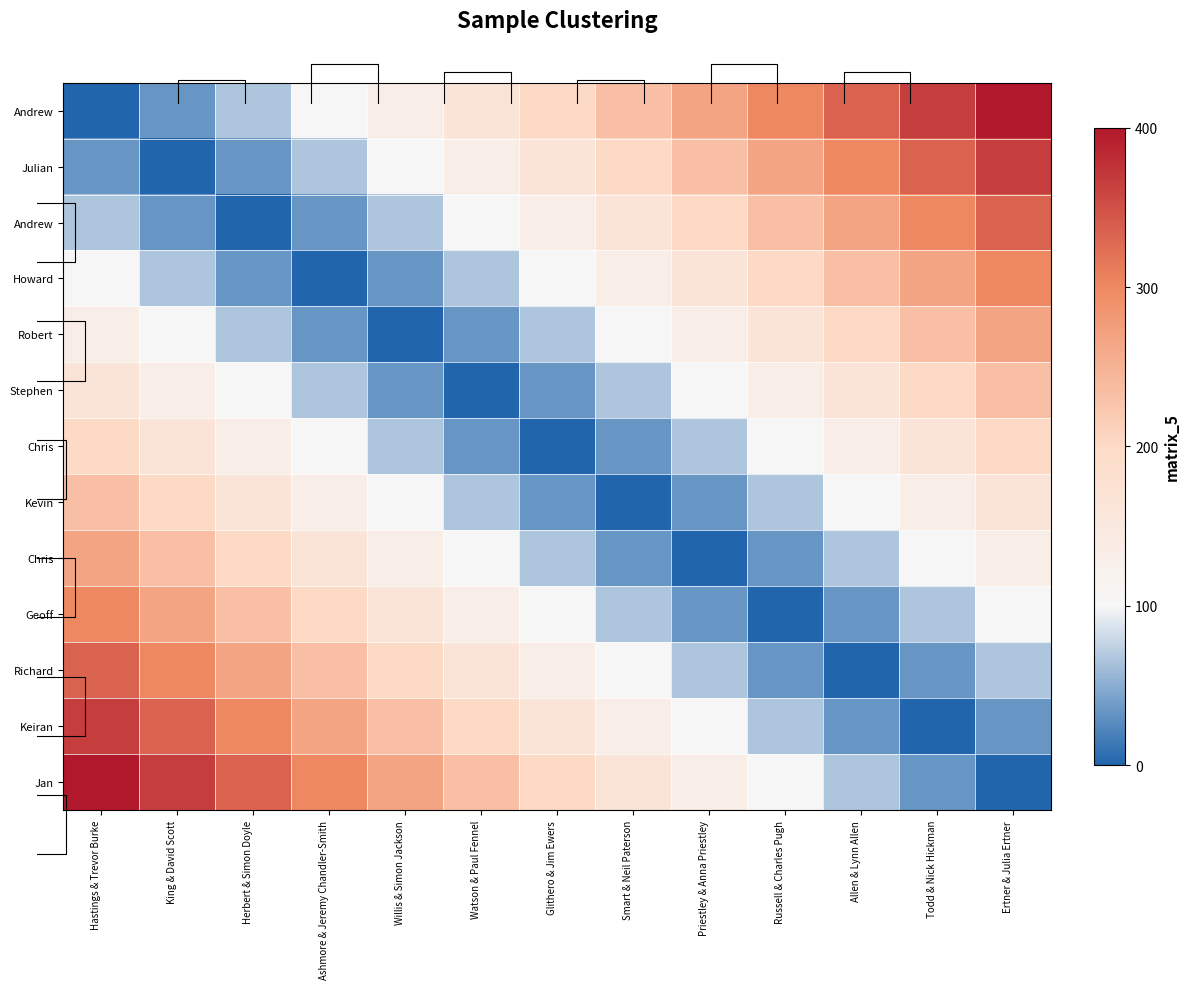

Rank the categories by row_8 value from highest to lowest.

Hastings & Trevor Burke, King & David Scott, Herbert & Simon Doyle, Ashmore & Jeremy Chandler-Smith, Willis & Simon Jackson, Ertner & Julia Ertner, Watson & Paul Fennel, Todd & Nick Hickman, Glithero & Jim Ewers, Allen & Lynn Allen, Smart & Neil Paterson, Russell & Charles Pugh, Priestley & Anna Priestley